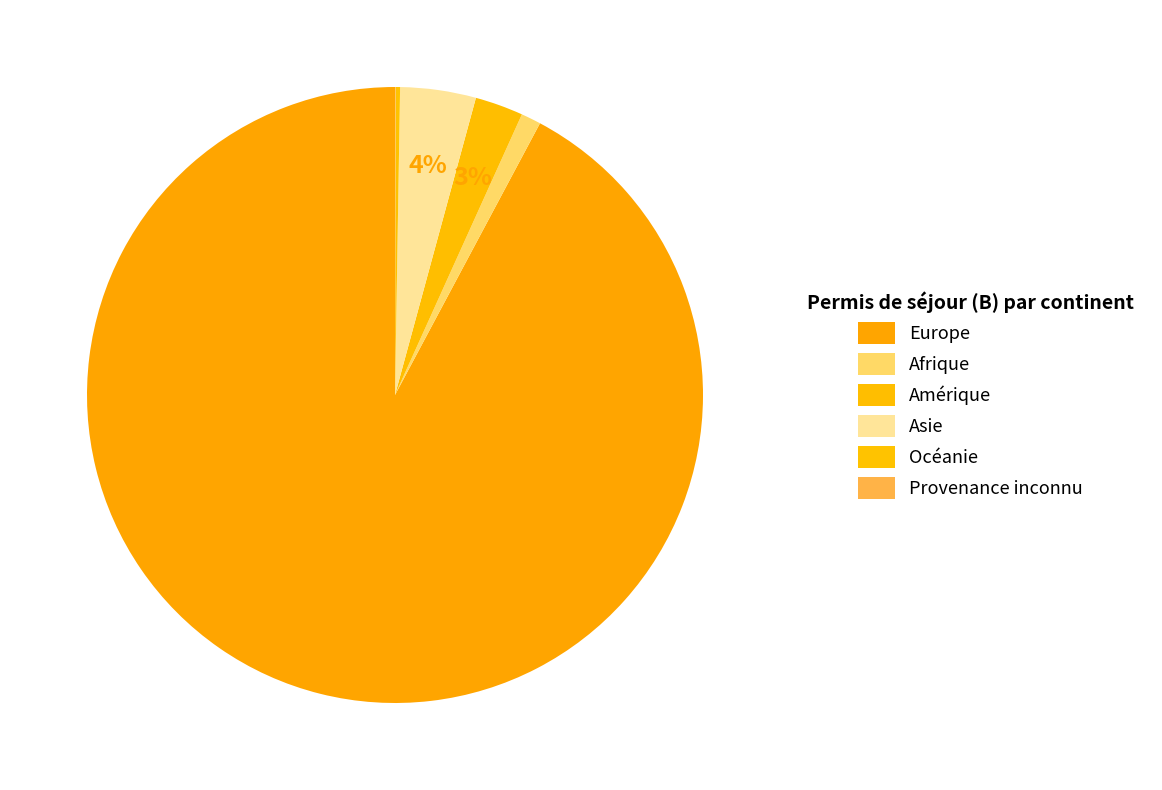

What portion of the pie excludes Asie?

96.0%